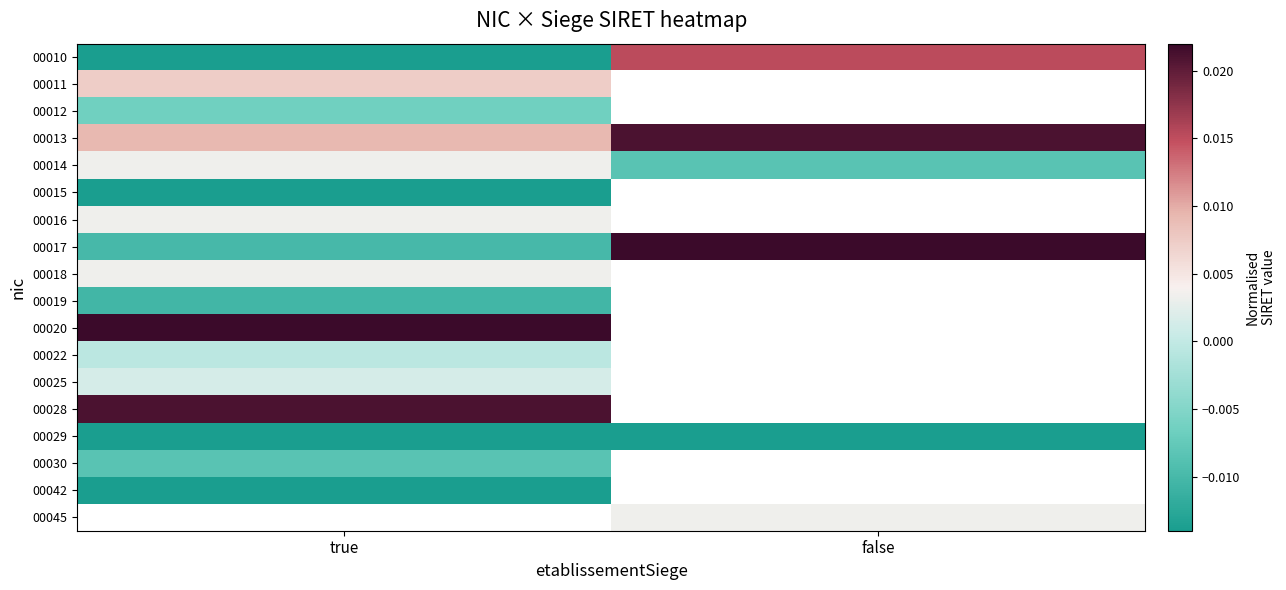

Is it true that 00011 equals 0.0 at true?

True